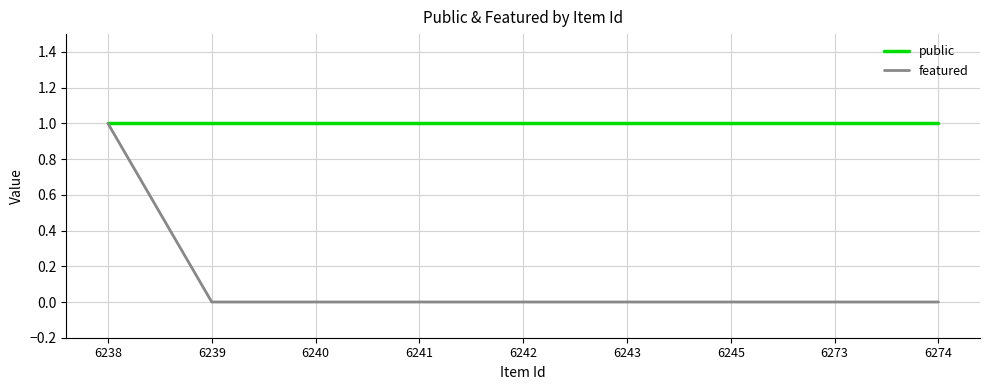

At which category is the sum across all series the highest?

6238